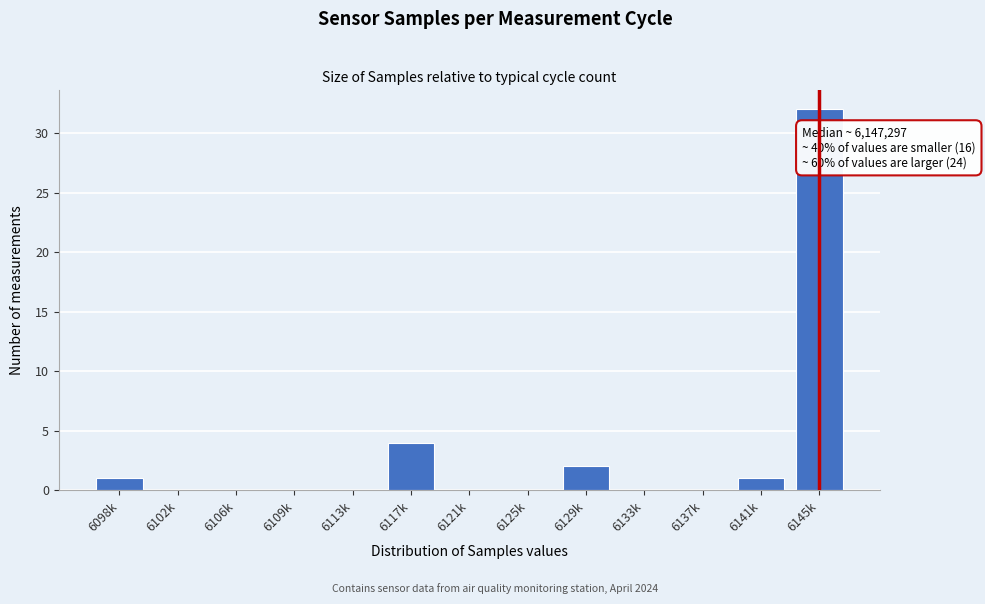

Reading left to right, transcribe all the data shown in this chart.

6098k=1	6102k=0	6106k=0	6109k=0	6113k=0	6117k=4	6121k=0	6125k=0	6129k=2	6133k=0	6137k=0	6141k=1	6145k=32